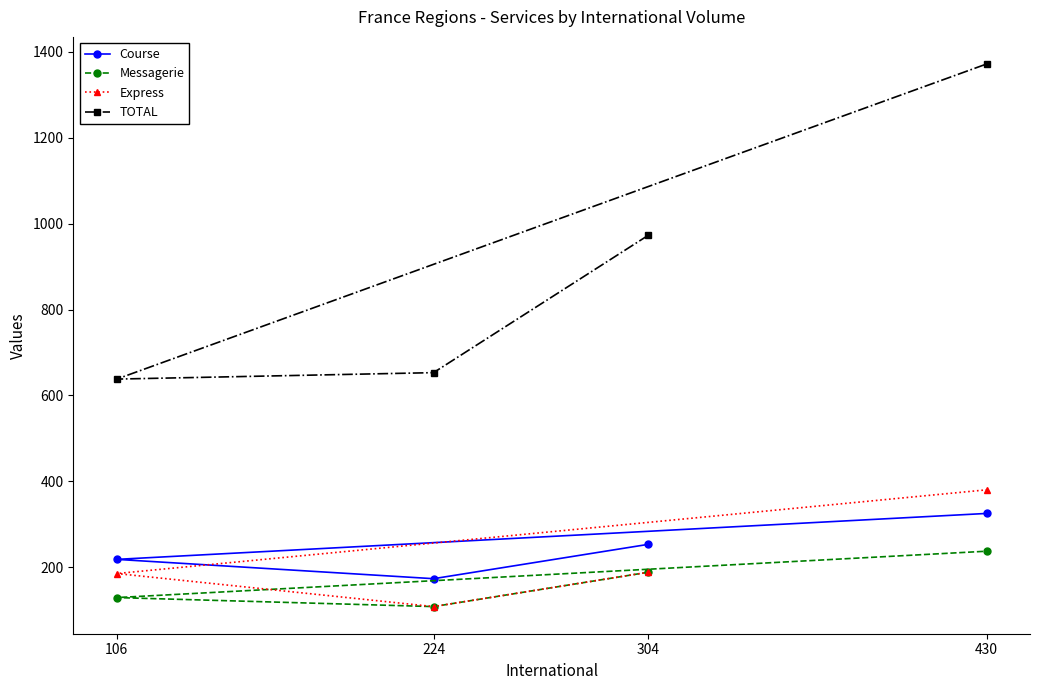

At which category does the chart reach its peak across all series?

430